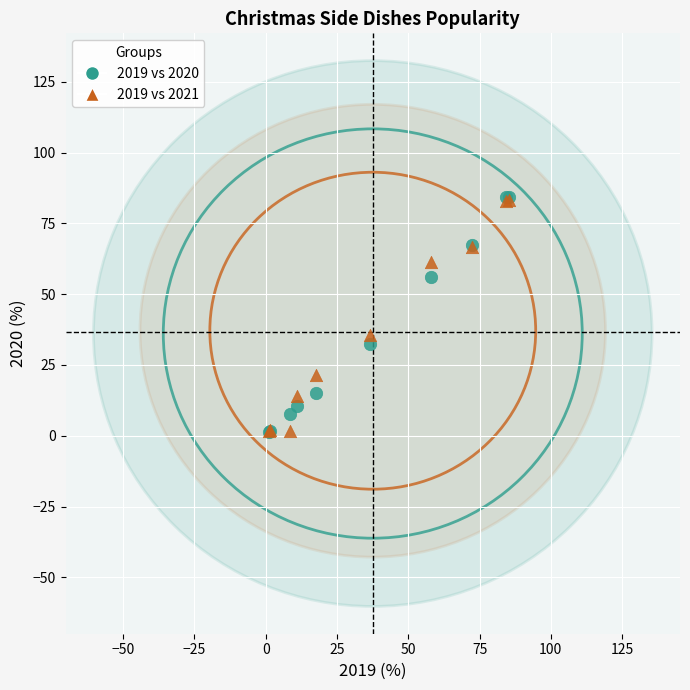

Across all series, what Y value is closest to 42?

35.4